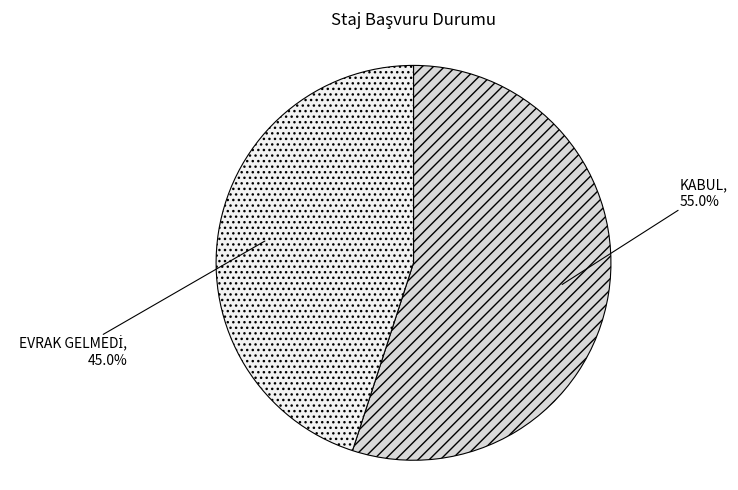

Which slice represents more than half of the pie?

KABUL